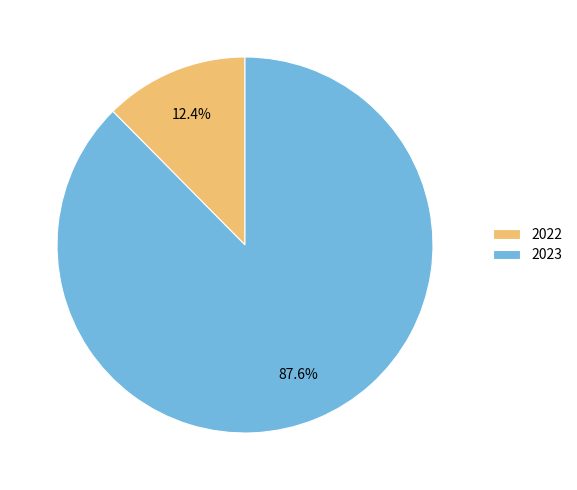

Which category accounts for the majority?

2023